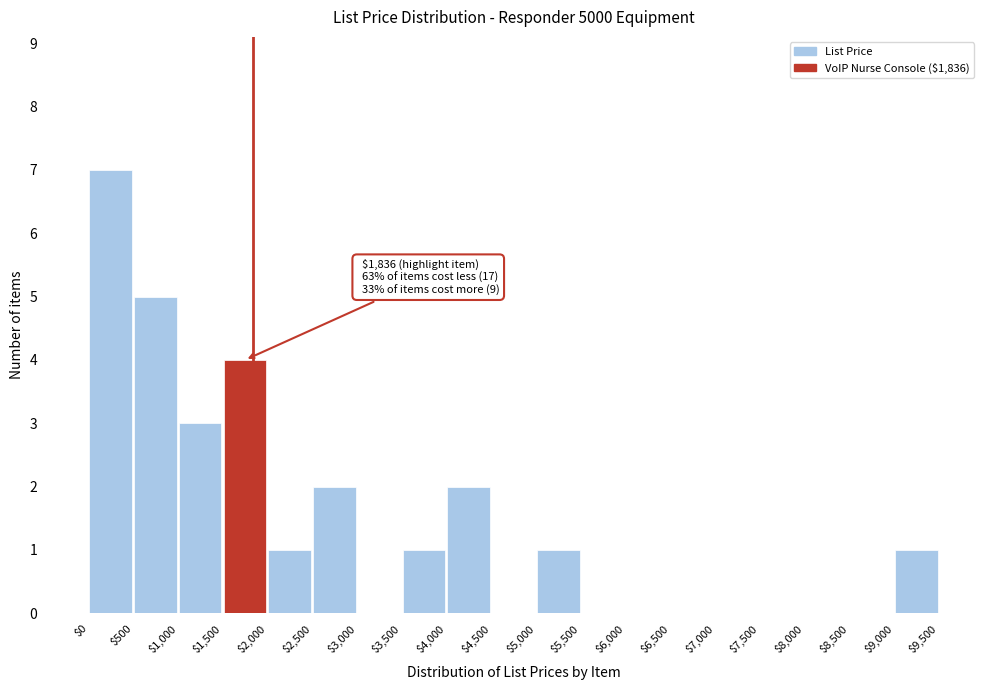

Over which range of the x-axis is the bar tallest?

$0 to $500